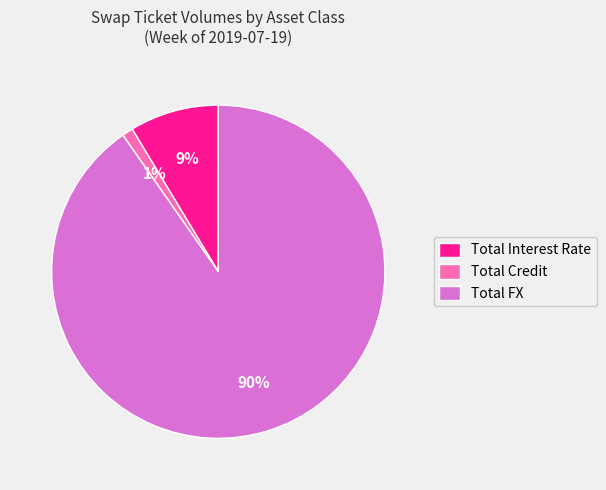

Rank the categories by value from lowest to highest.

Total Credit, Total Interest Rate, Total FX